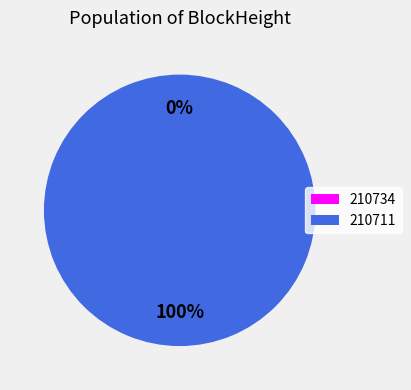

What is the change in value from 210734 to 210711?

+93156